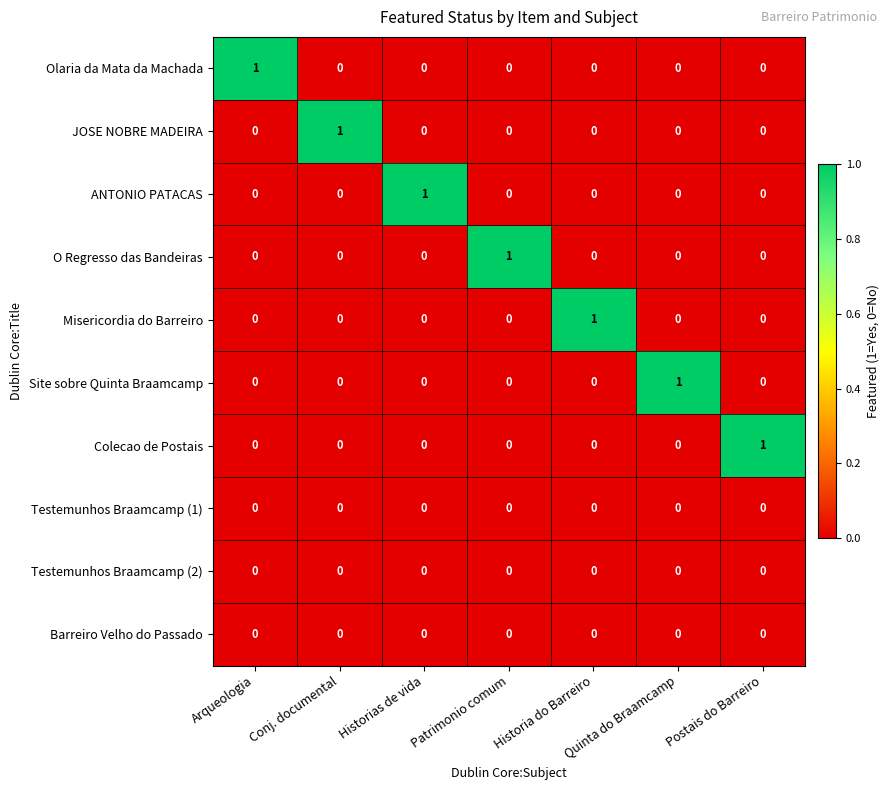

What is the total value across all series at Postais do Barreiro?

1